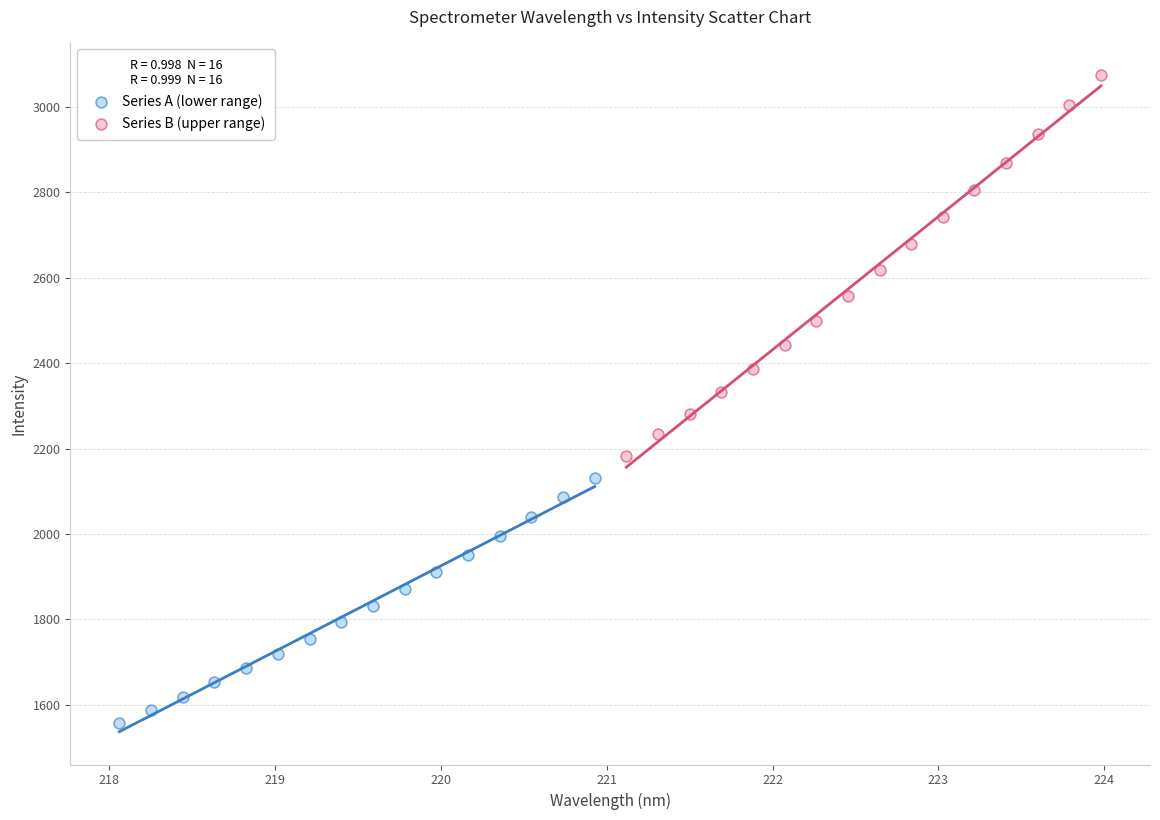

Which series contains the highest Y value?

Series B (upper range)